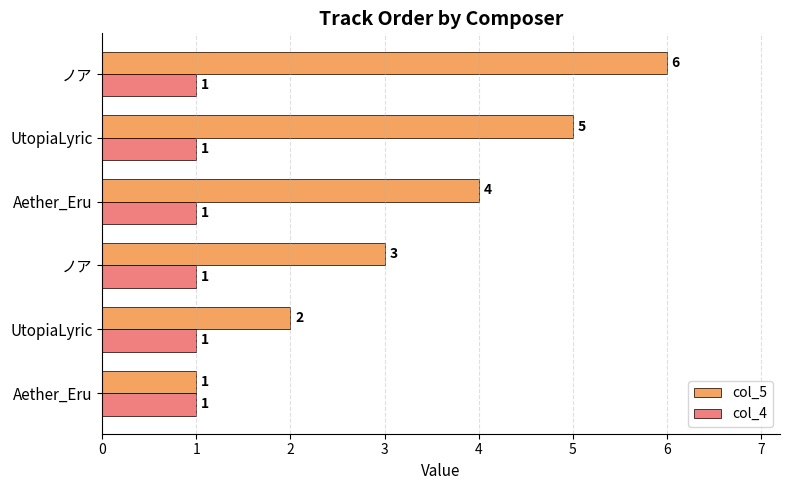

Which series has the largest total across all categories?

col_5